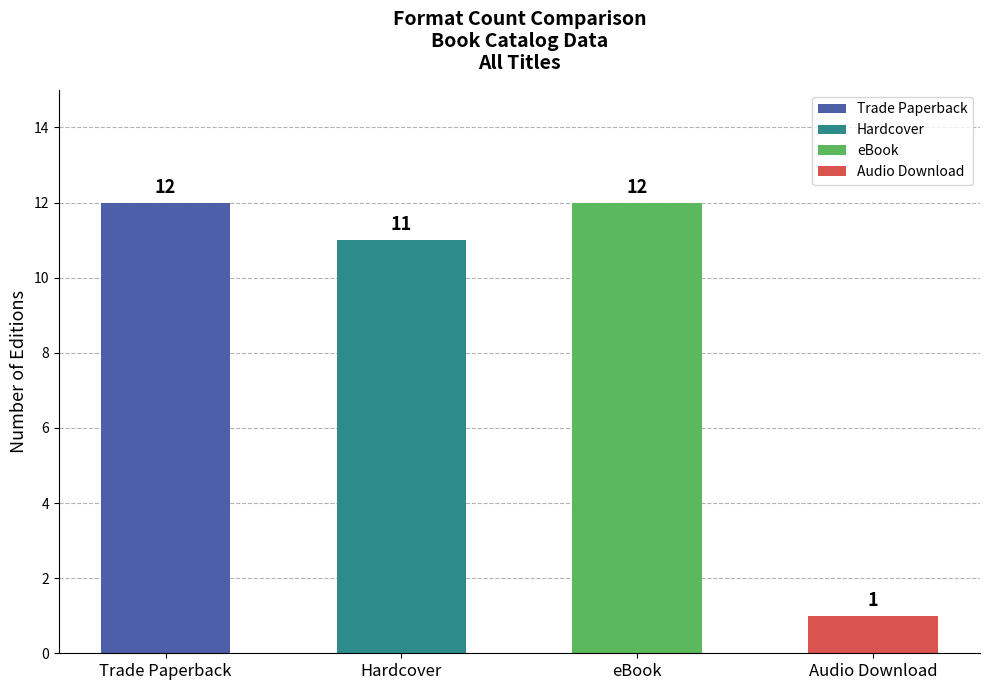

Reading left to right, transcribe all the data shown in this chart.

Trade Paperback=12	Hardcover=11	eBook=12	Audio Download=1